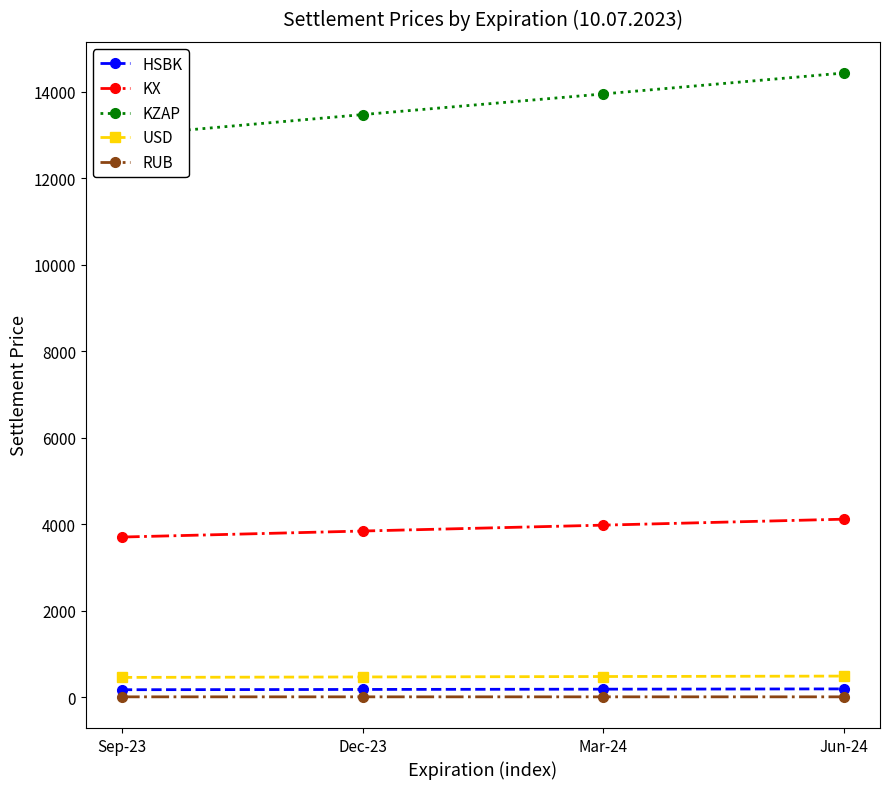

True or false: KX has more than 2 interior local peaks.

False